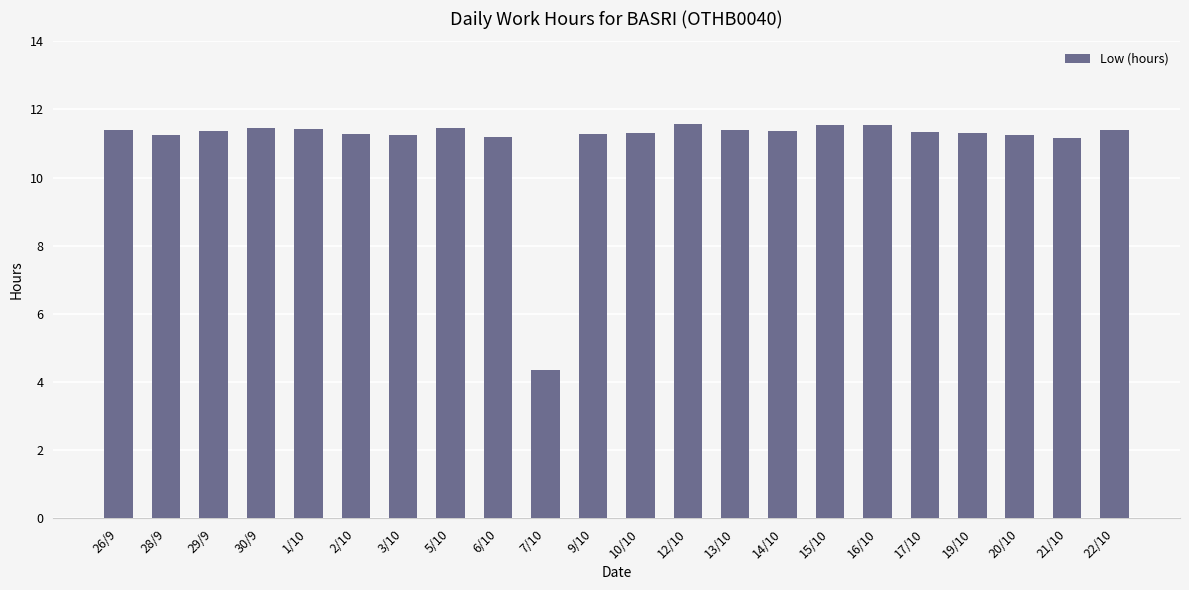

Is it true that the value at 20/10 is 11.3?

True